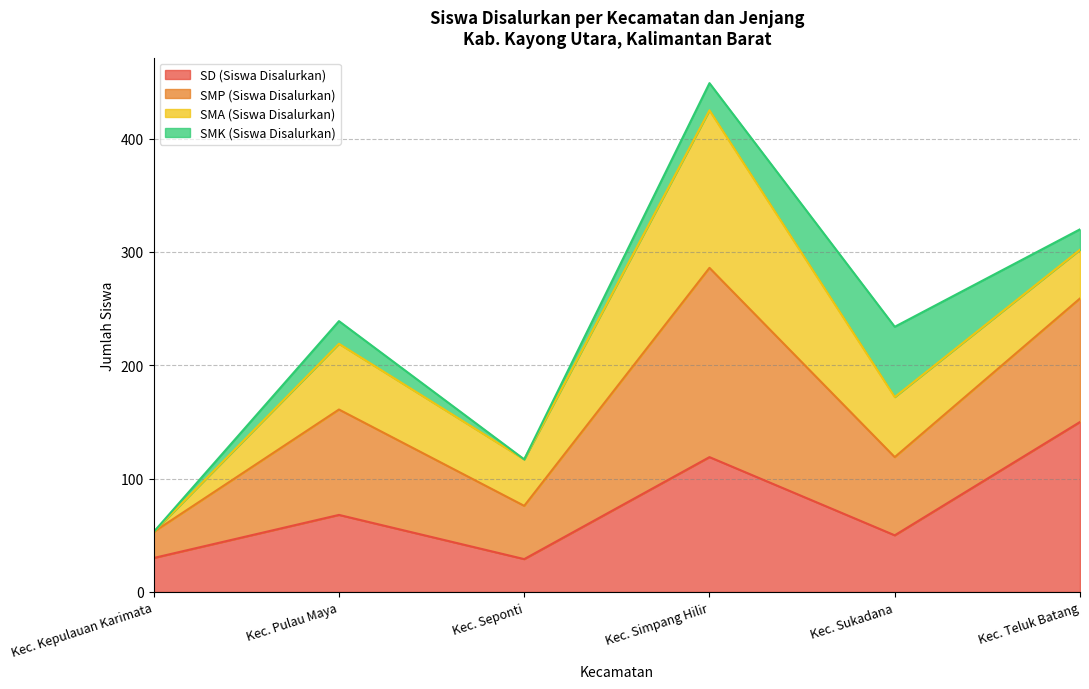

How many interior local peaks does the SMP (Siswa Disalurkan) series have?

2